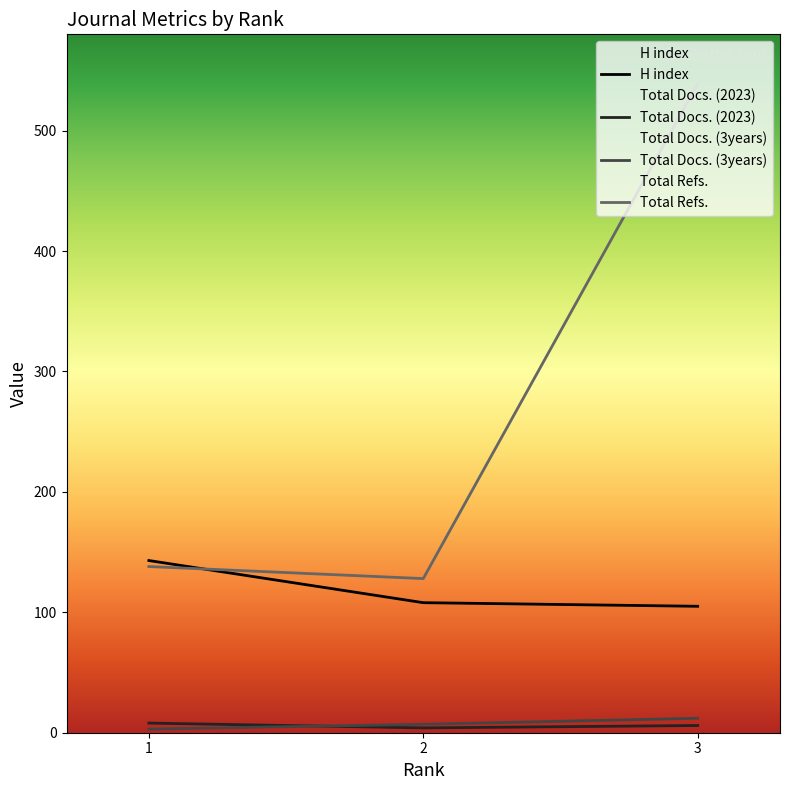

Which series has the largest range (max minus min)?

Total Refs.